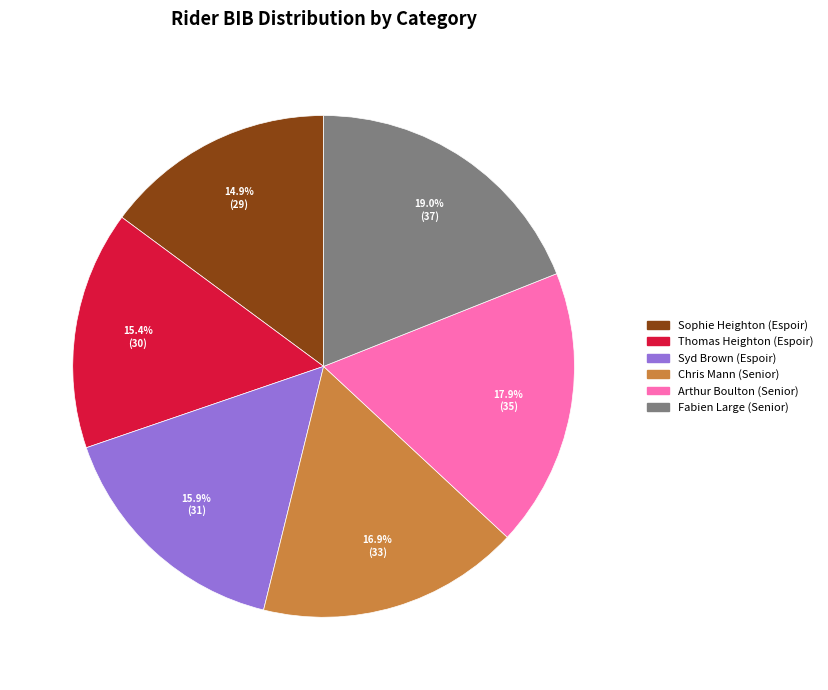

To the nearest percent, what is the average slice percentage?

17%